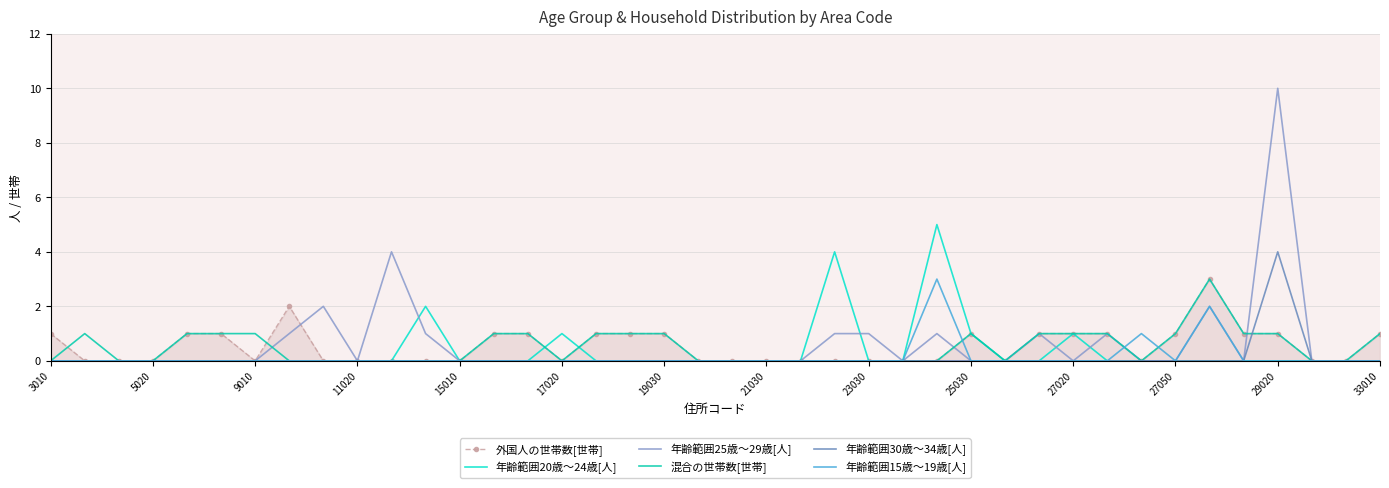

What is the maximum value shown in the chart?

10